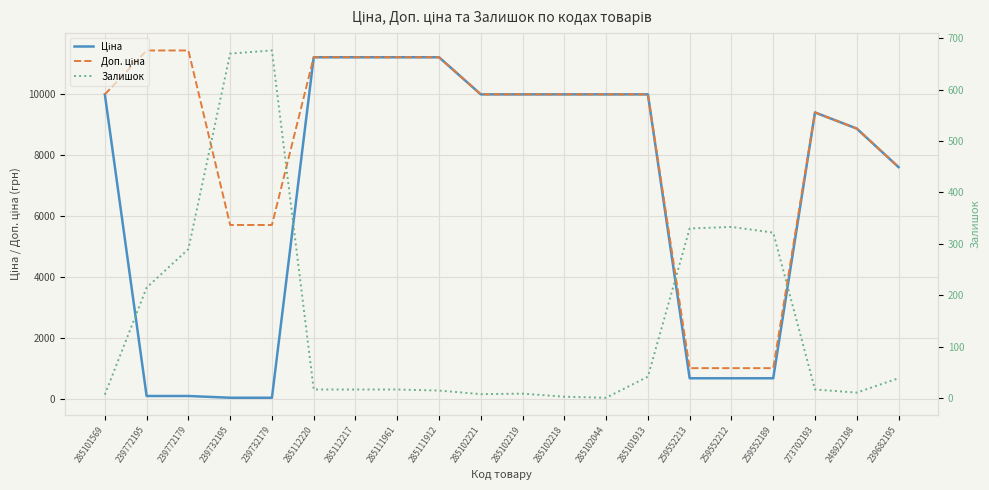

Where is Ціна nearest to the value 5622?

239682195